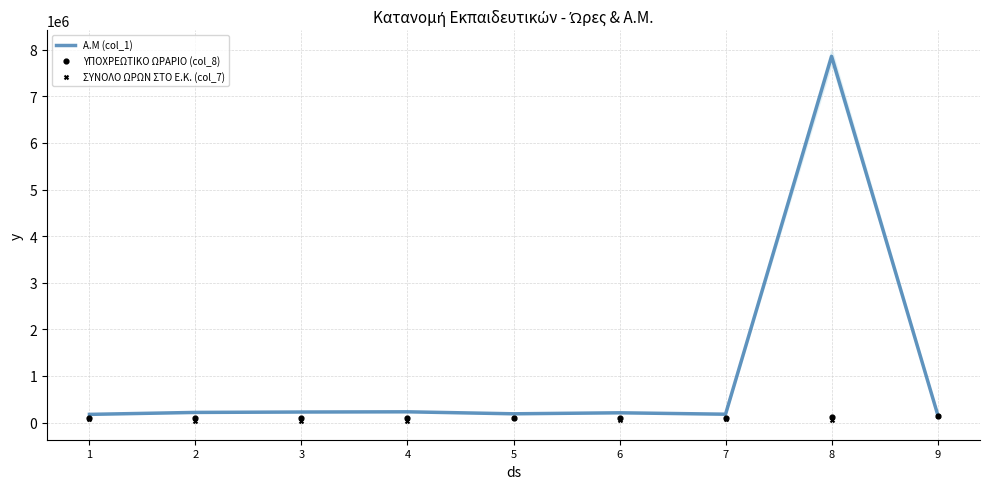

Which series has the widest spread of Y values?

Α.Μ (col_1)